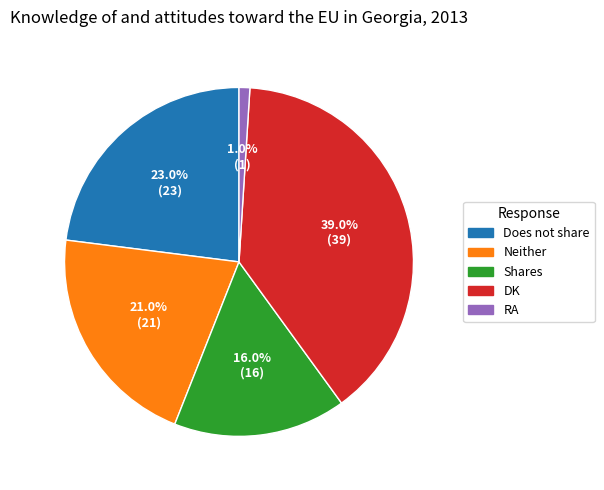

To the nearest percent, what is the difference between the largest and smallest slice percentages?

38%